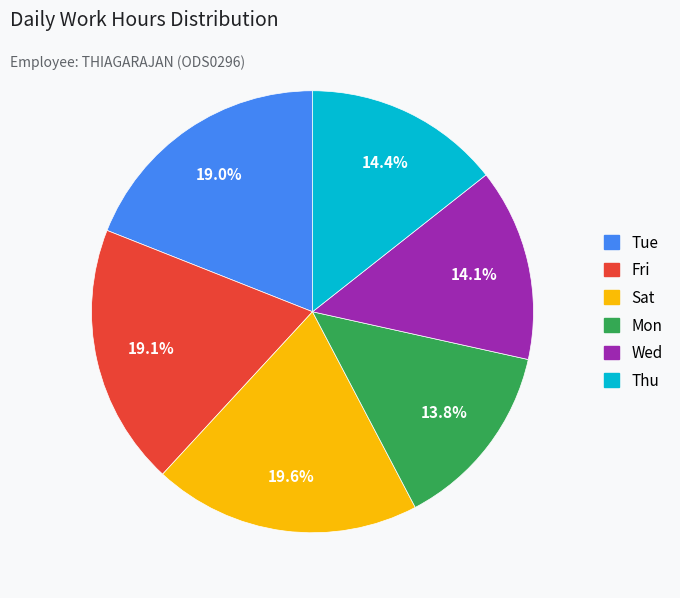

Is there a majority slice in this chart?

No